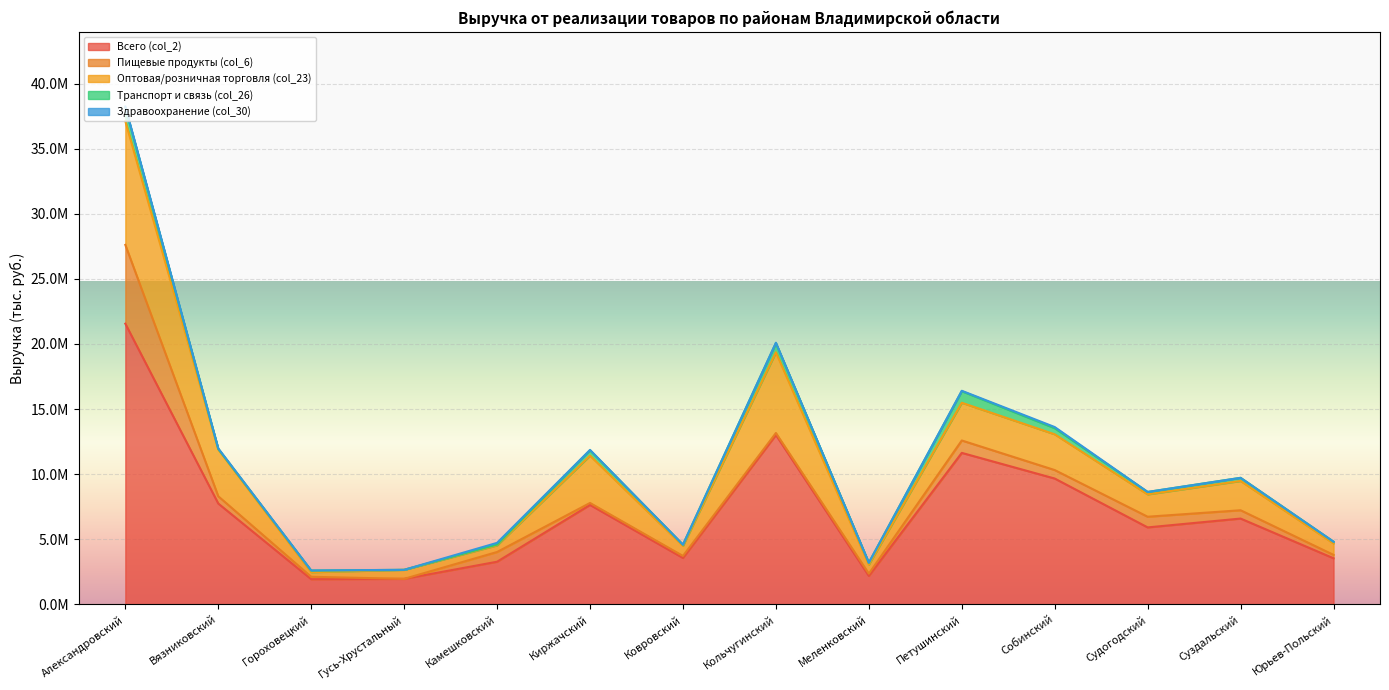

Rank the series at Кольчугинский from lowest to highest value.

Здравоохранение (col_30), Пищевые продукты (col_6), Транспорт и связь (col_26), Оптовая/розничная торговля (col_23), Всего (col_2)